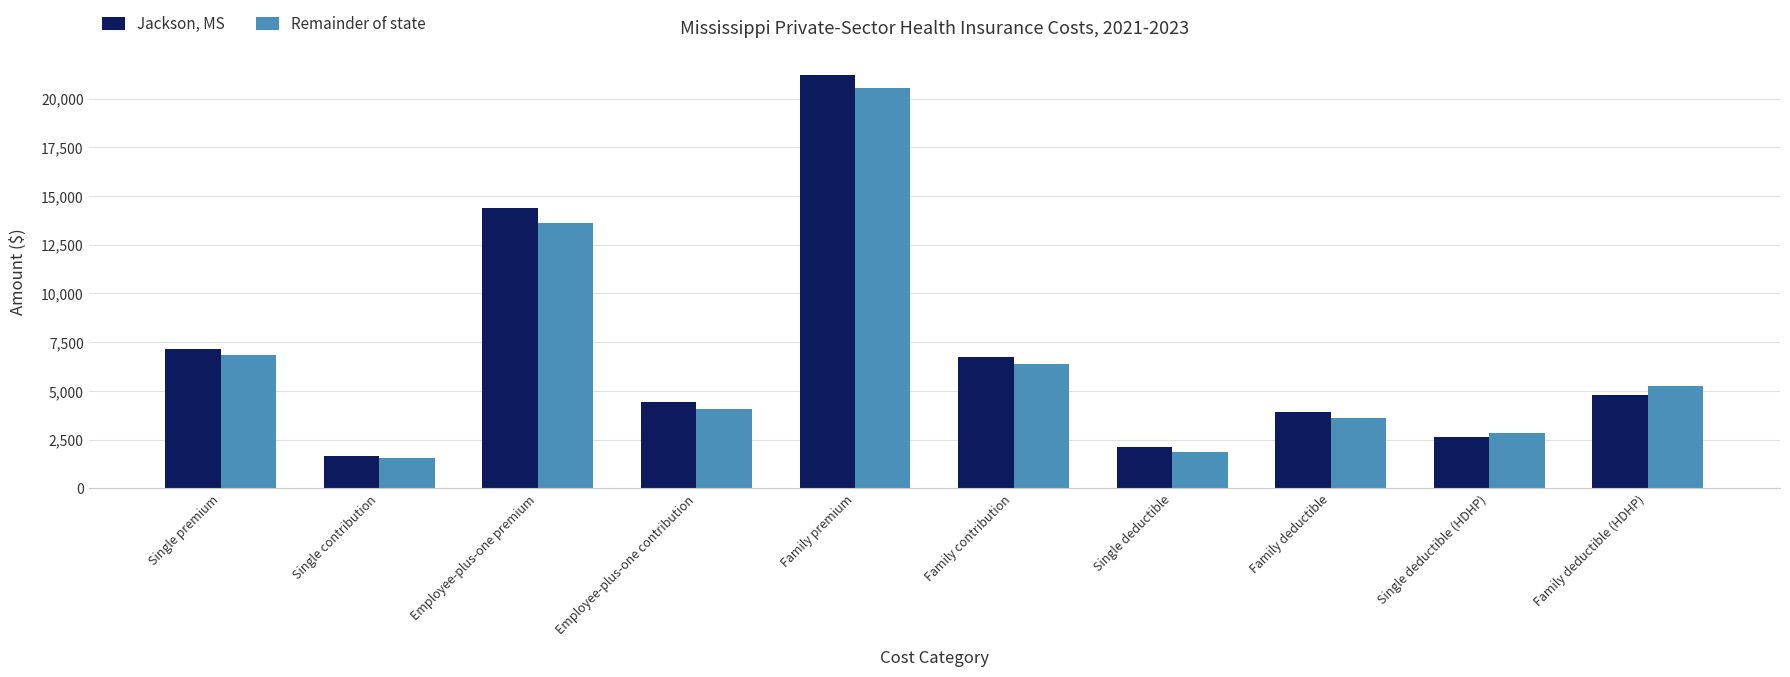

True or false: Jackson, MS has a value of 2100 at Single deductible.

True